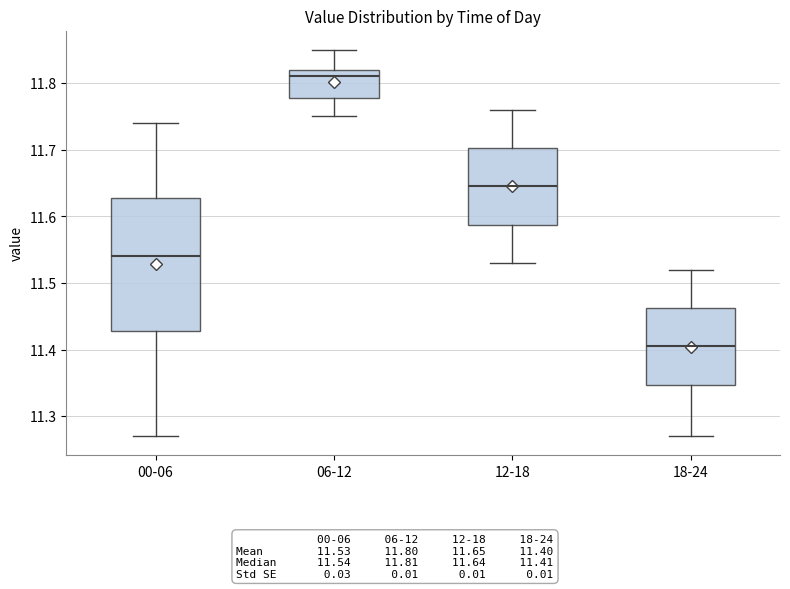

Reading left to right, read every box against the y-axis: the position of its median line, the range the box covers, and the ends of its whiskers. The values are not printed on the chart, so give them approximately, as read against the axis.

00-06: median 11.54, box 11.43 to 11.63, whiskers 11.27 to 11.74
06-12: median 11.81, box 11.78 to 11.82, whiskers 11.75 to 11.85
12-18: median 11.65, box 11.59 to 11.70, whiskers 11.53 to 11.76
18-24: median 11.41, box 11.35 to 11.46, whiskers 11.27 to 11.52